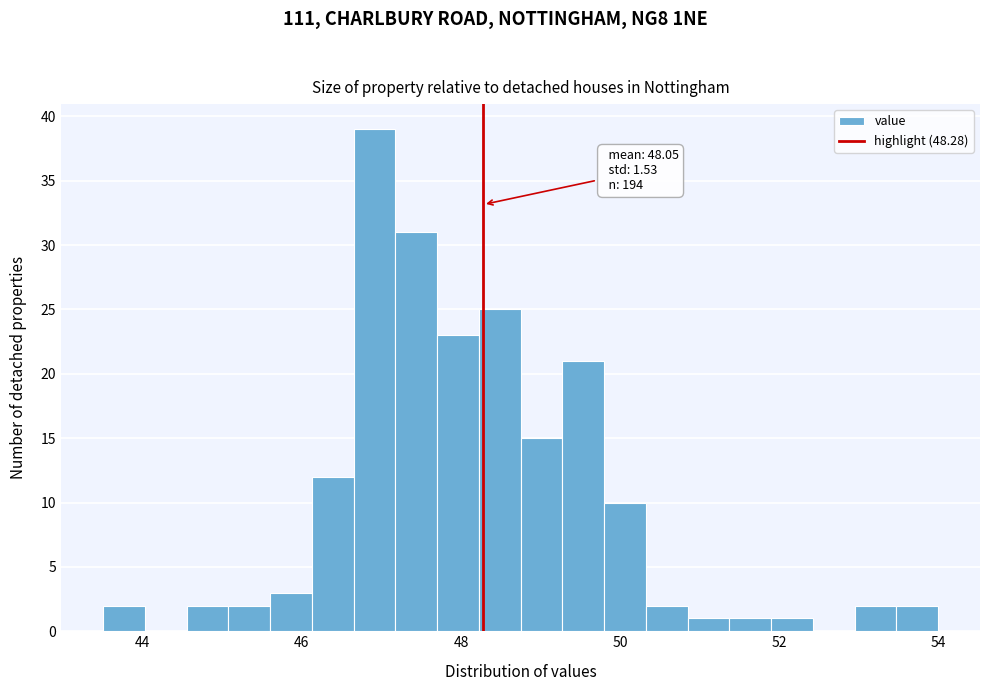

Around what value on the x-axis is the tallest bar? Give the approximate position of its centre, as read against the axis.

47.0